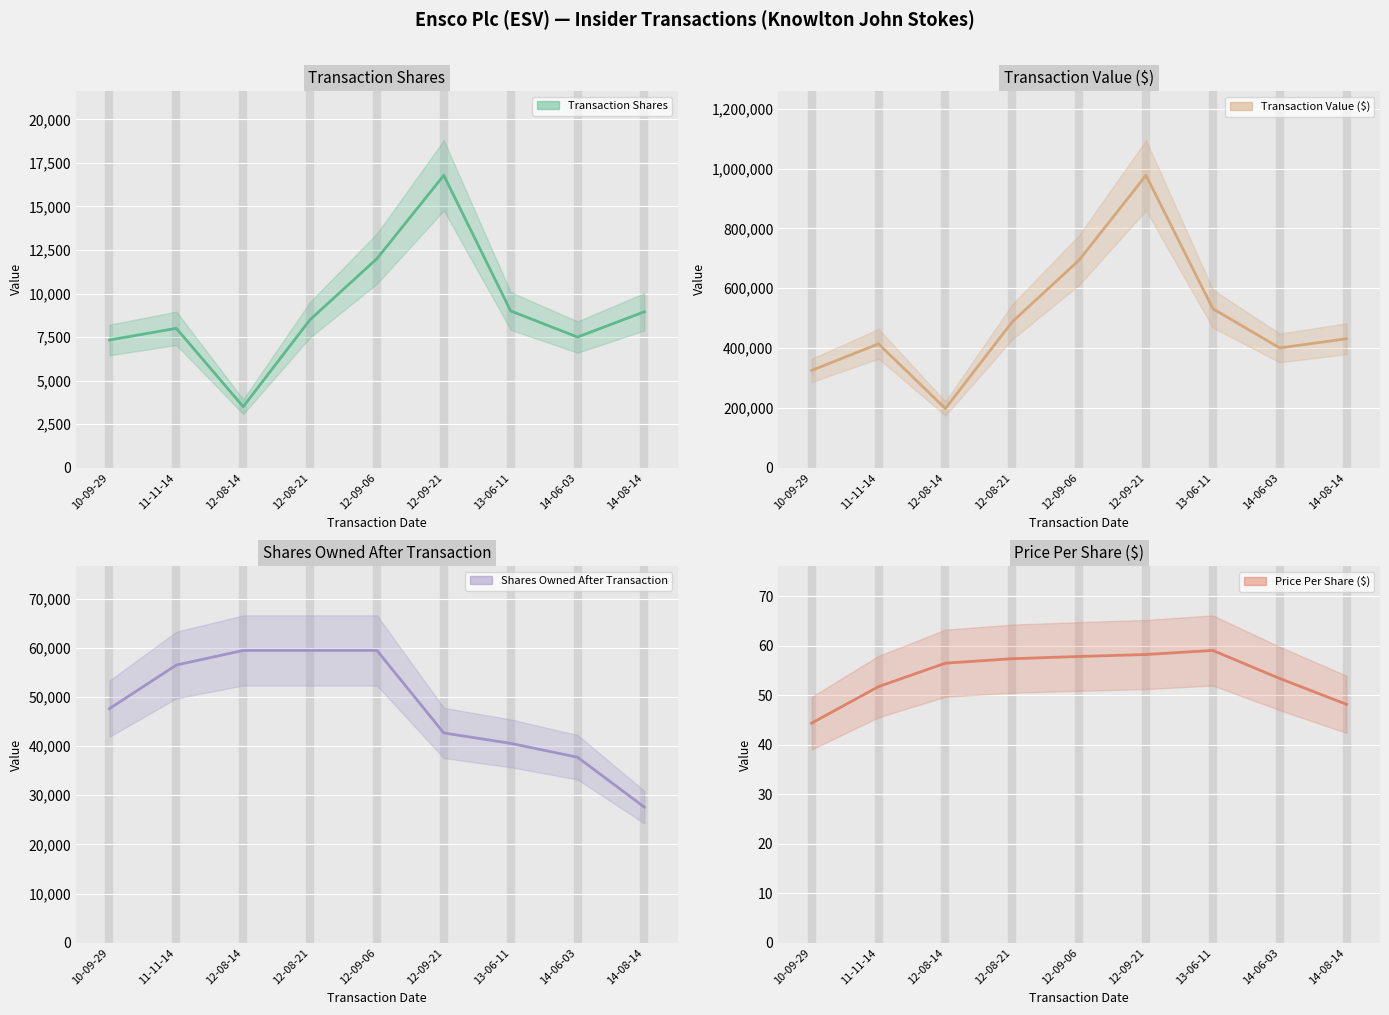

In Transaction Value ($), how many points are higher than both neighbors (excluding endpoints)?

2